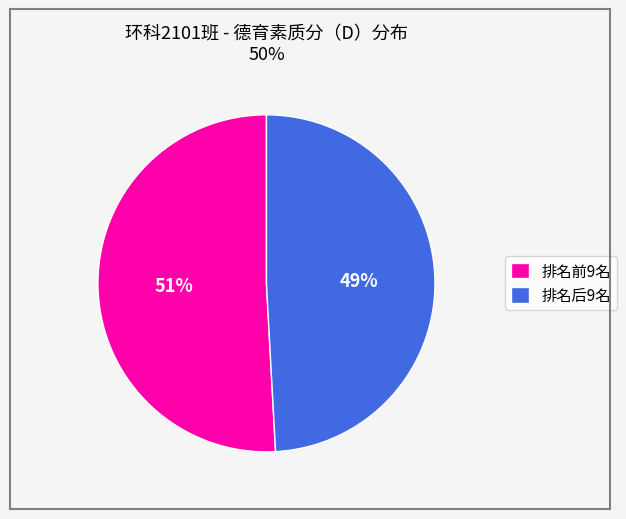

What percentage is the 排名后9名 slice, to the nearest percent?

49%